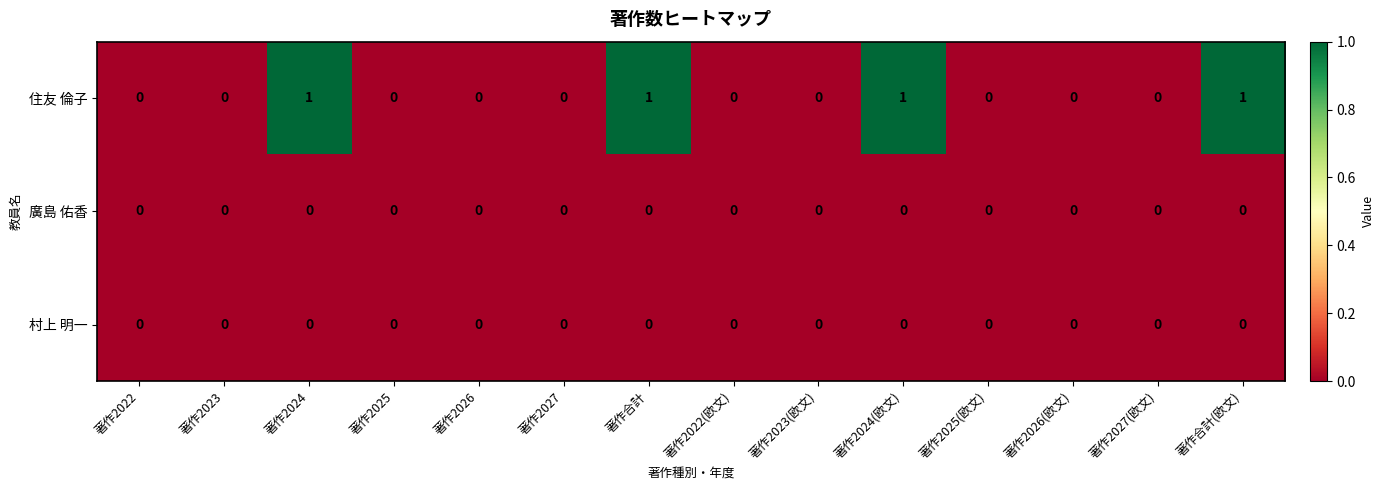

Which series has the widest spread of values?

住友 倫子